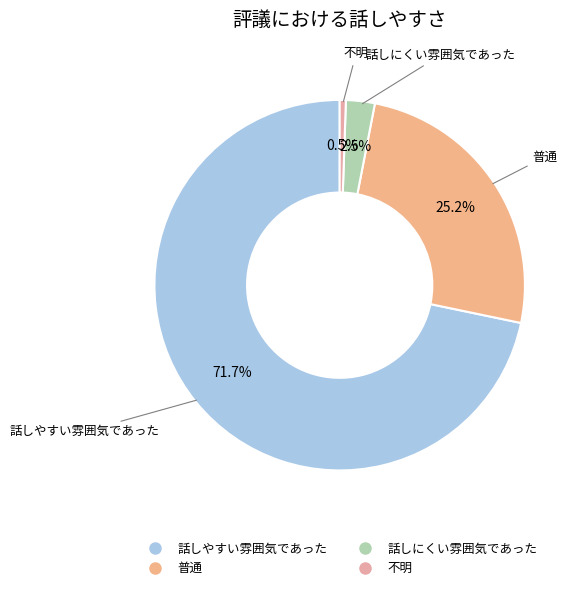

Which slice represents more than half of the pie?

話しやすい雰囲気であった